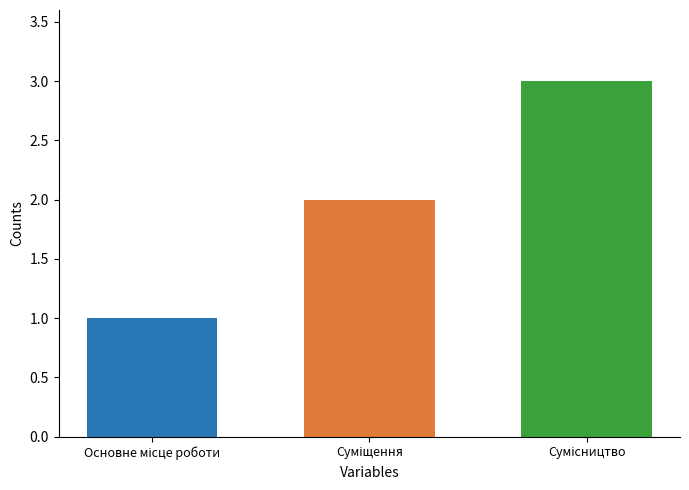

What is the greatest value displayed?

3